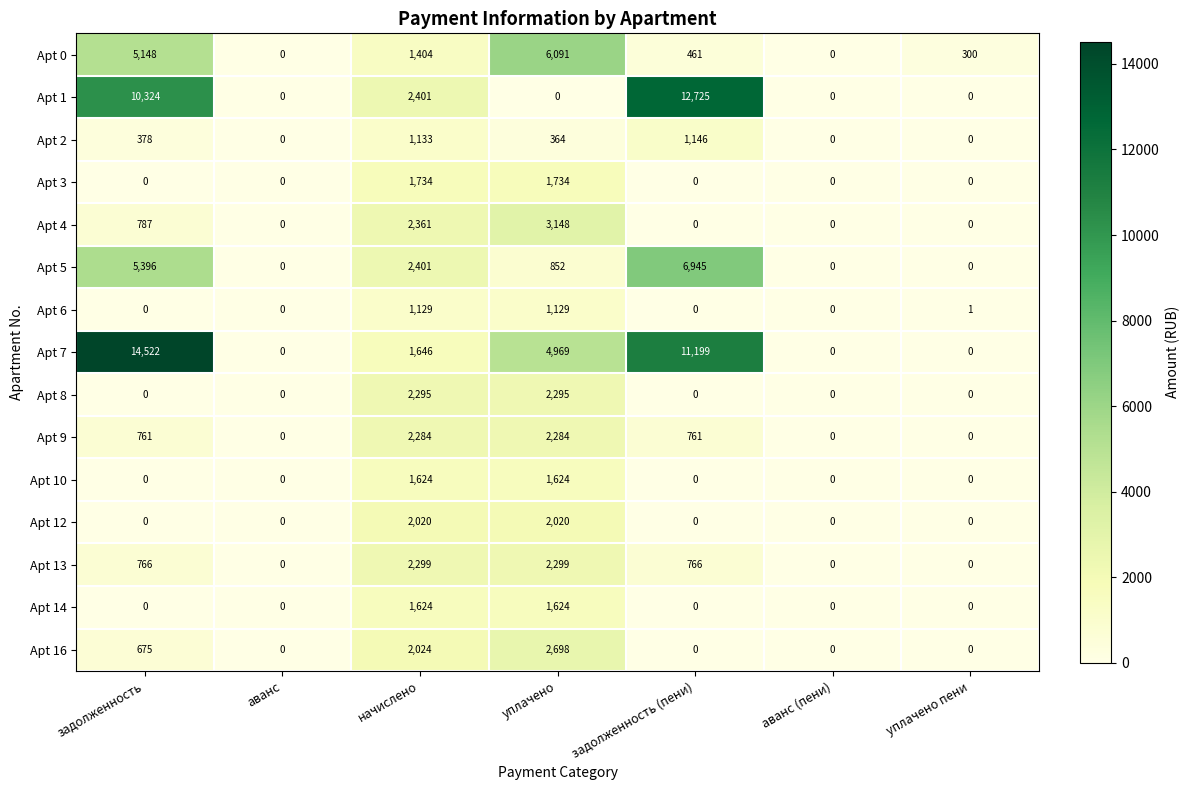

Between аванс and уплачено пени, which series saw the biggest shift?

Apt 0